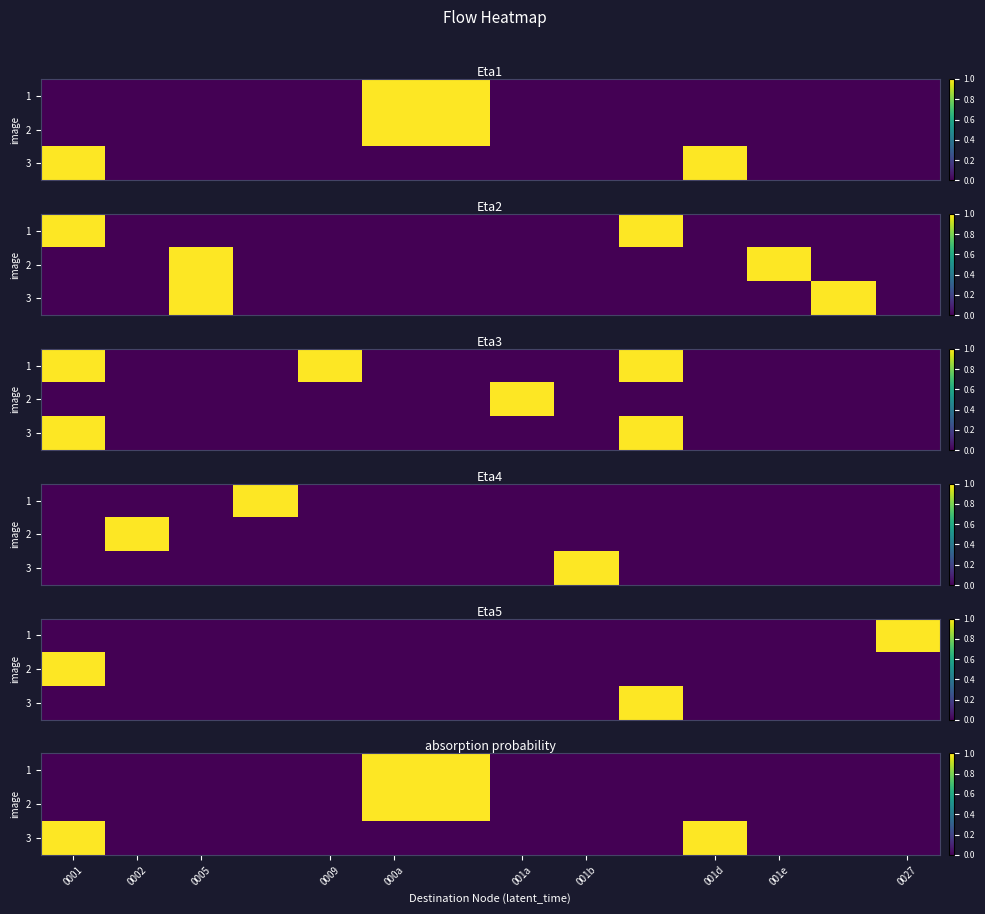

How many positive values does the 3 series have?

2